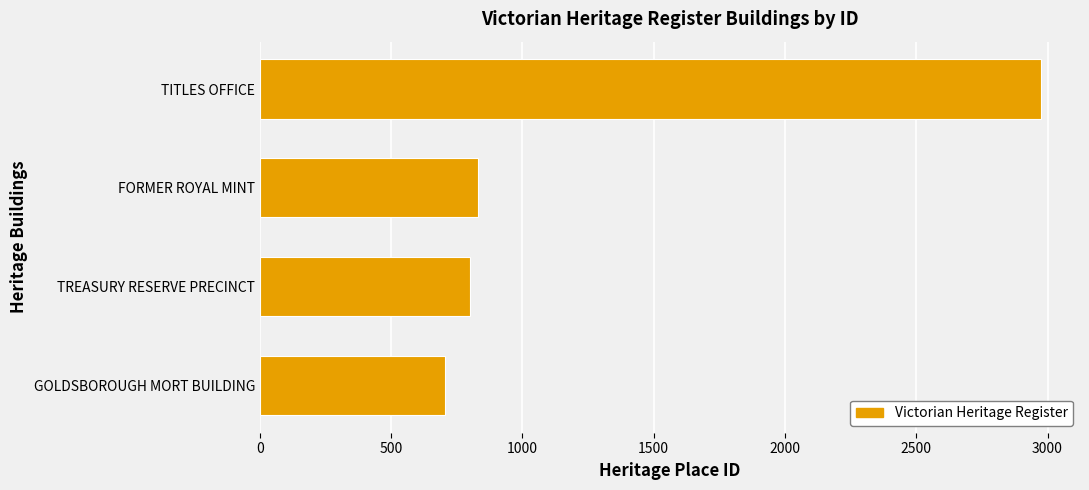

What is the maximum value shown in the chart?

2975